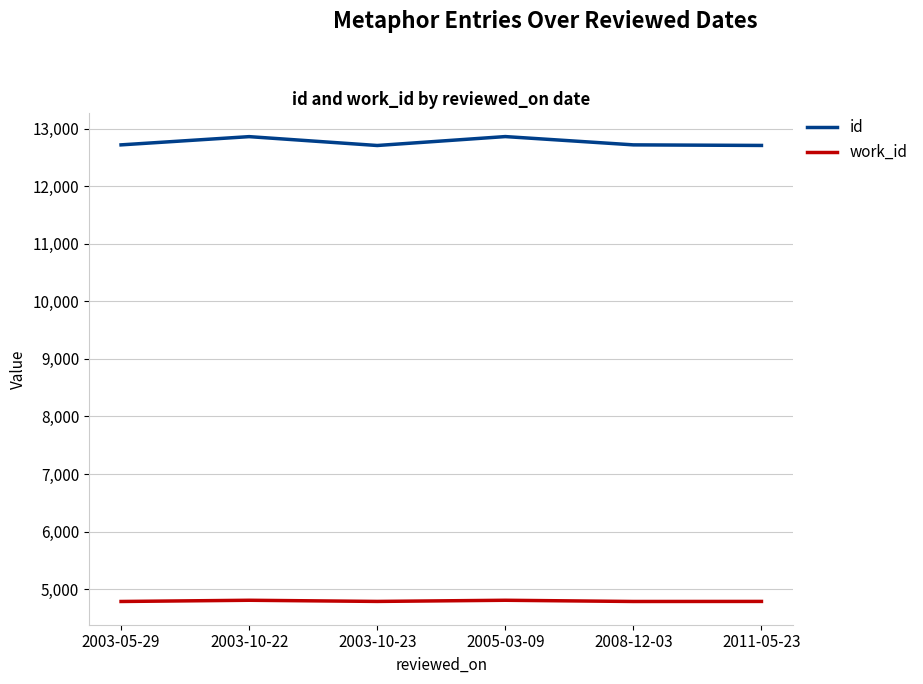

Rank the series by their maximum value, from highest to lowest.

id, work_id